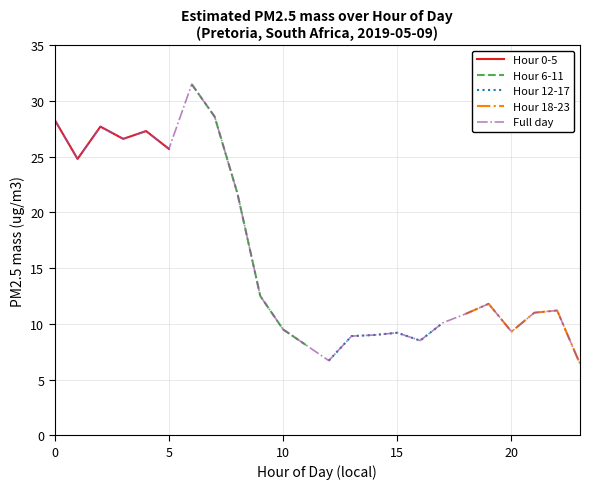

The value of Full day at 20 is 5.6. True or false?

False